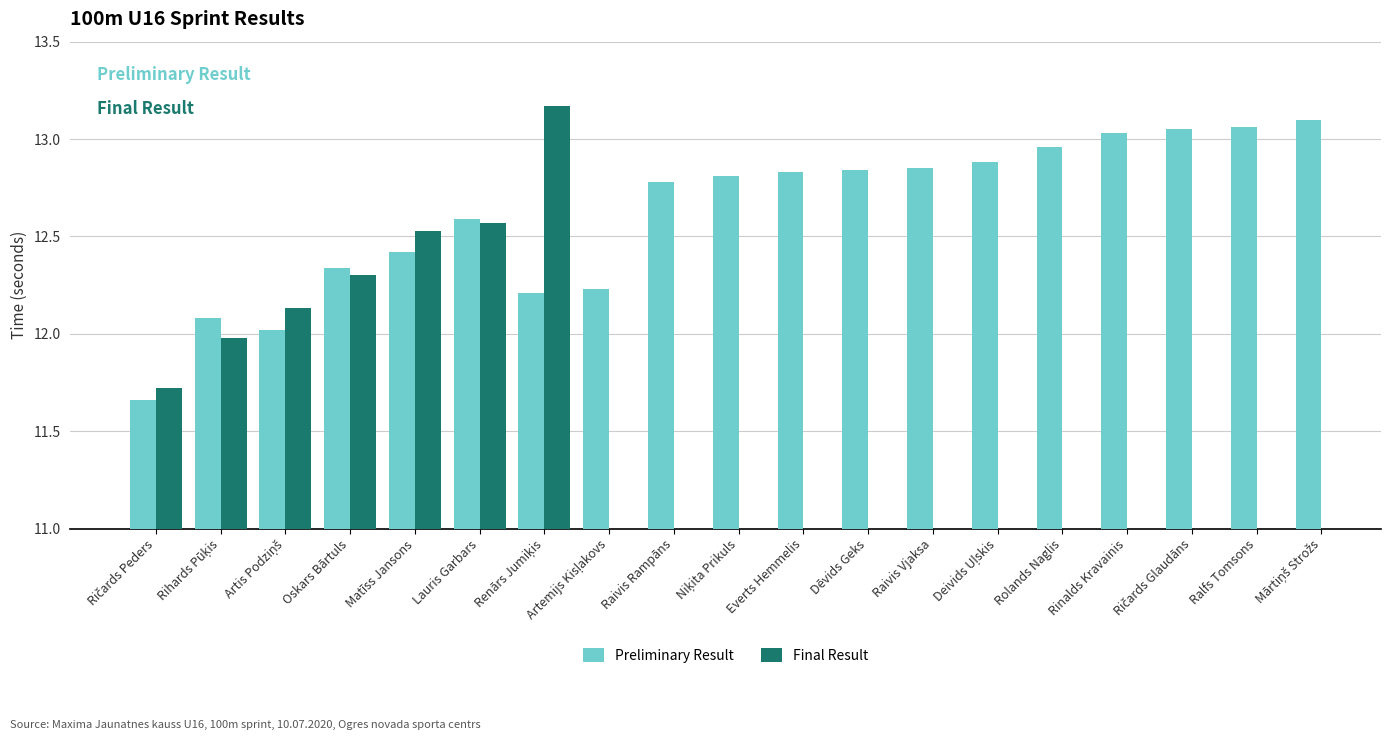

Which series has the largest total across all categories?

Preliminary Result